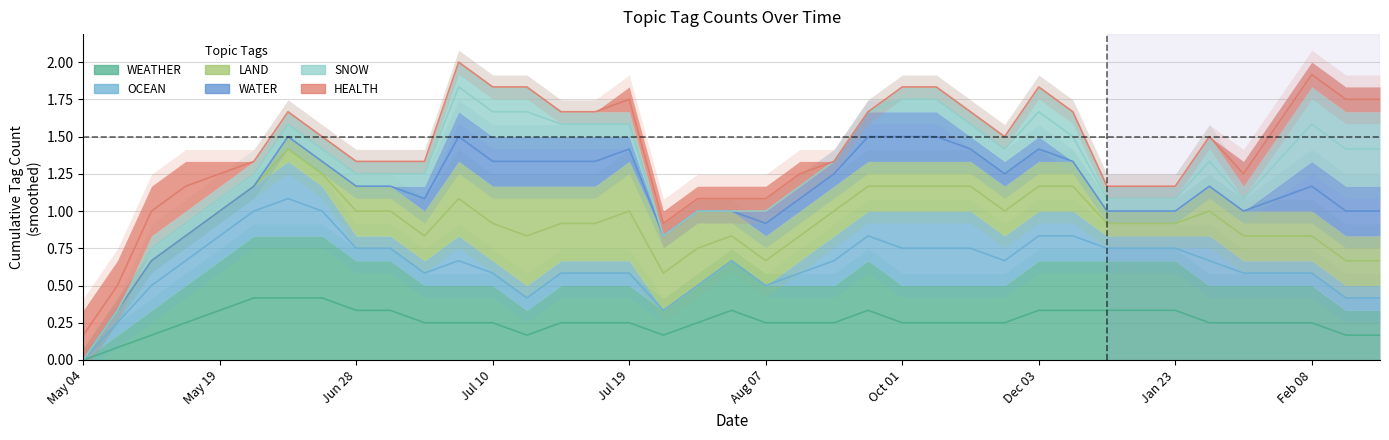

What is the maximum value for OCEAN?

1